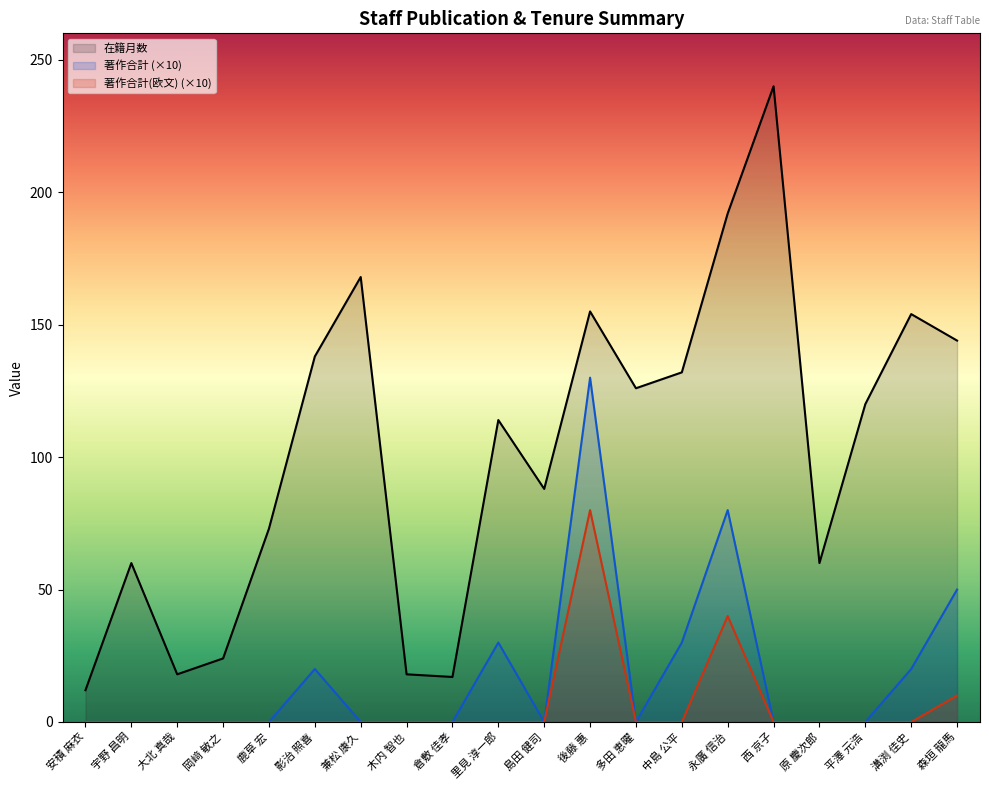

In 著作合計 (×10), how many points are higher than both neighbors (excluding endpoints)?

4